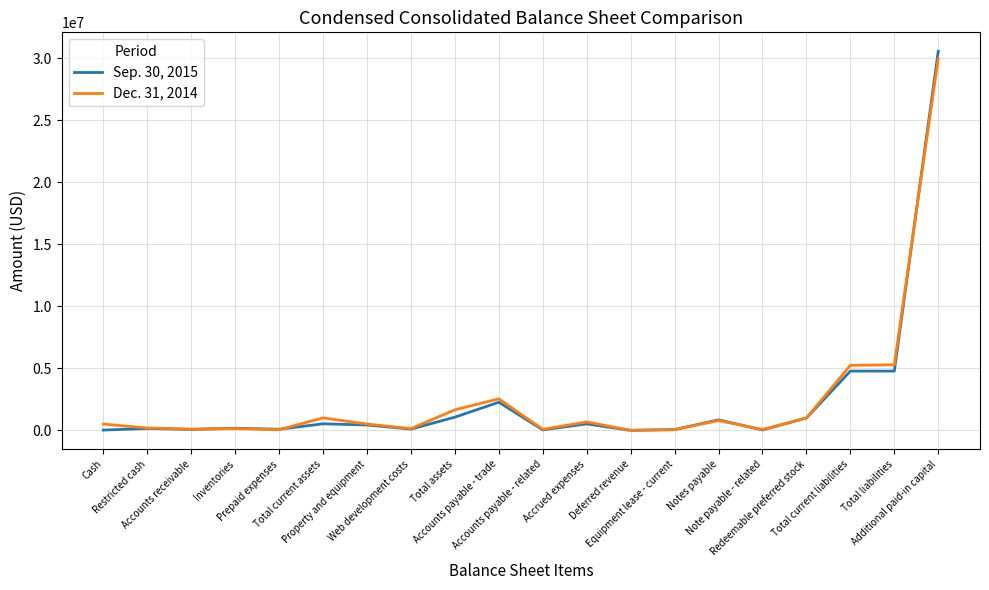

Which series has the widest spread of values?

Sep. 30, 2015